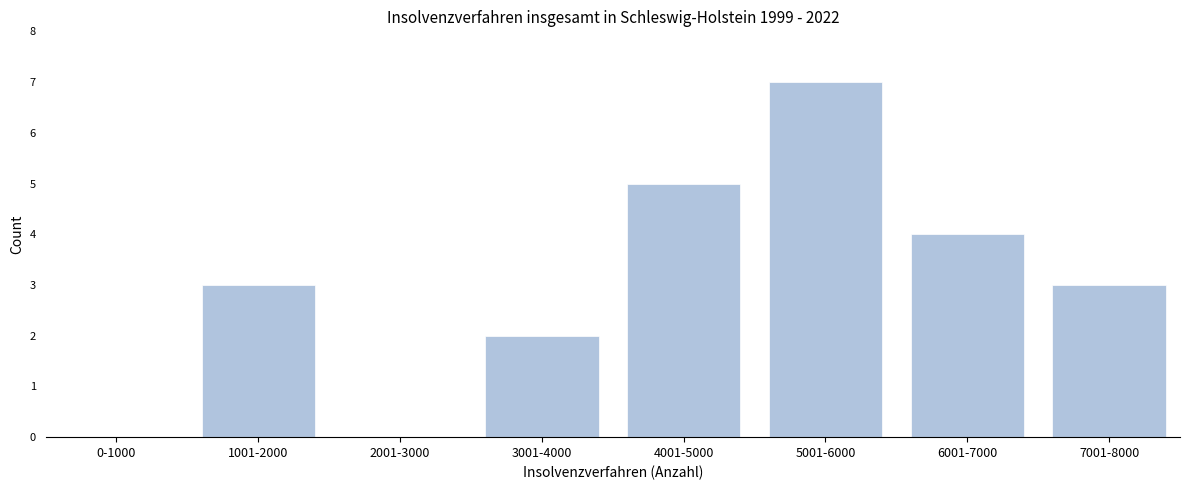

Reading left to right, extract all data points from this chart.

0-1000=0	1001-2000=3	2001-3000=0	3001-4000=2	4001-5000=5	5001-6000=7	6001-7000=4	7001-8000=3